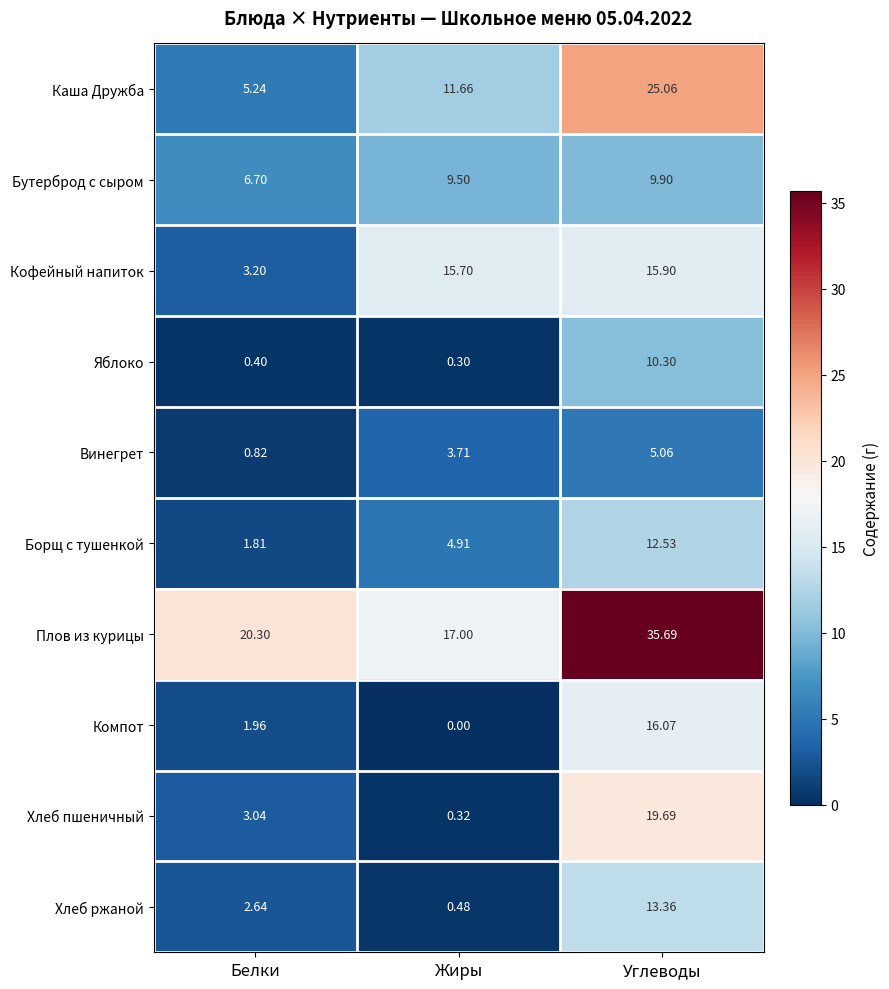

At Углеводы, list the series in order from largest to smallest.

Плов из курицы, Каша Дружба, Хлеб пшеничный, Компот, Кофейный напиток, Хлеб ржаной, Борщ с тушенкой, Яблоко, Бутерброд с сыром, Винегрет